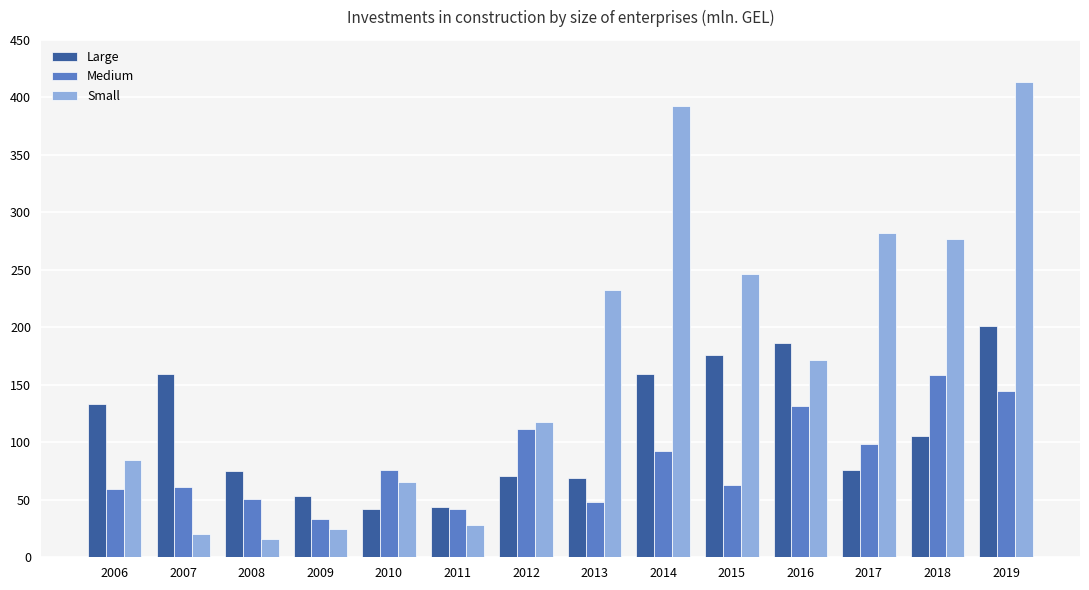

What is the difference between the Small values at 2010 and 2018?

210.5